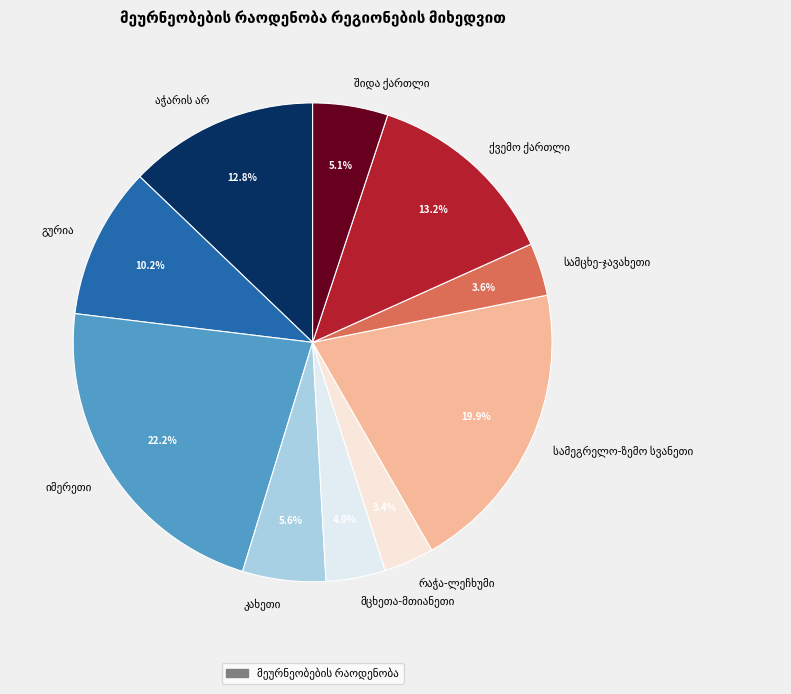

Is there a majority slice in this chart?

No